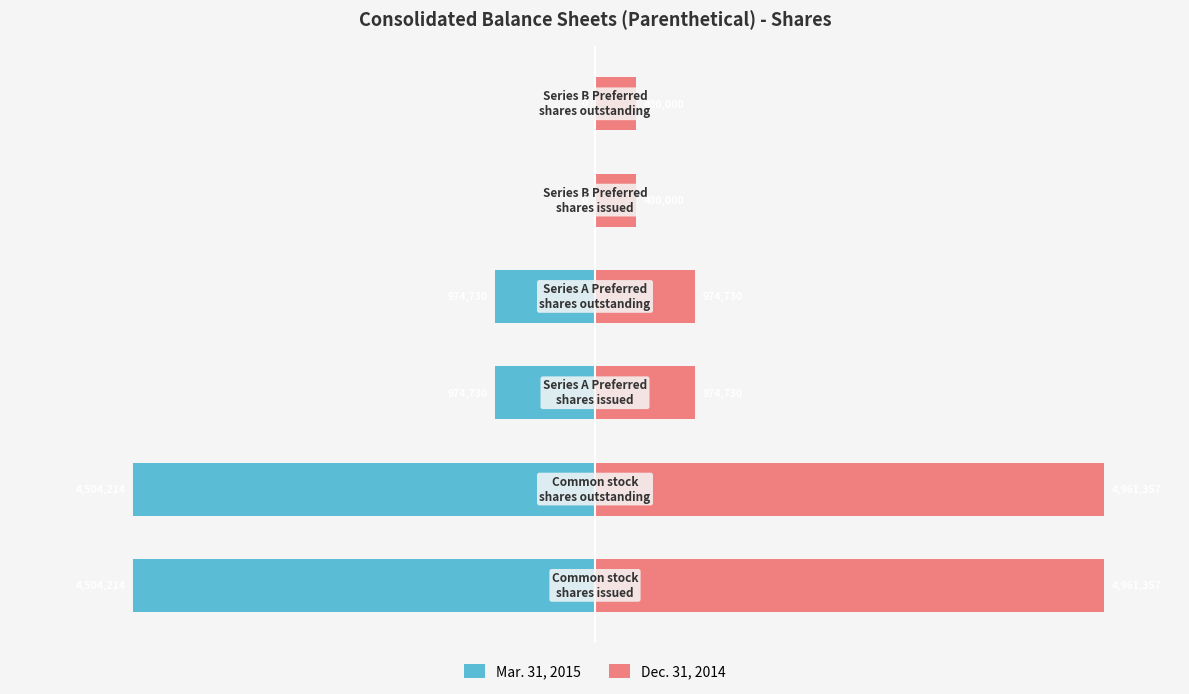

Which series has the largest total across all categories?

Dec. 31, 2014